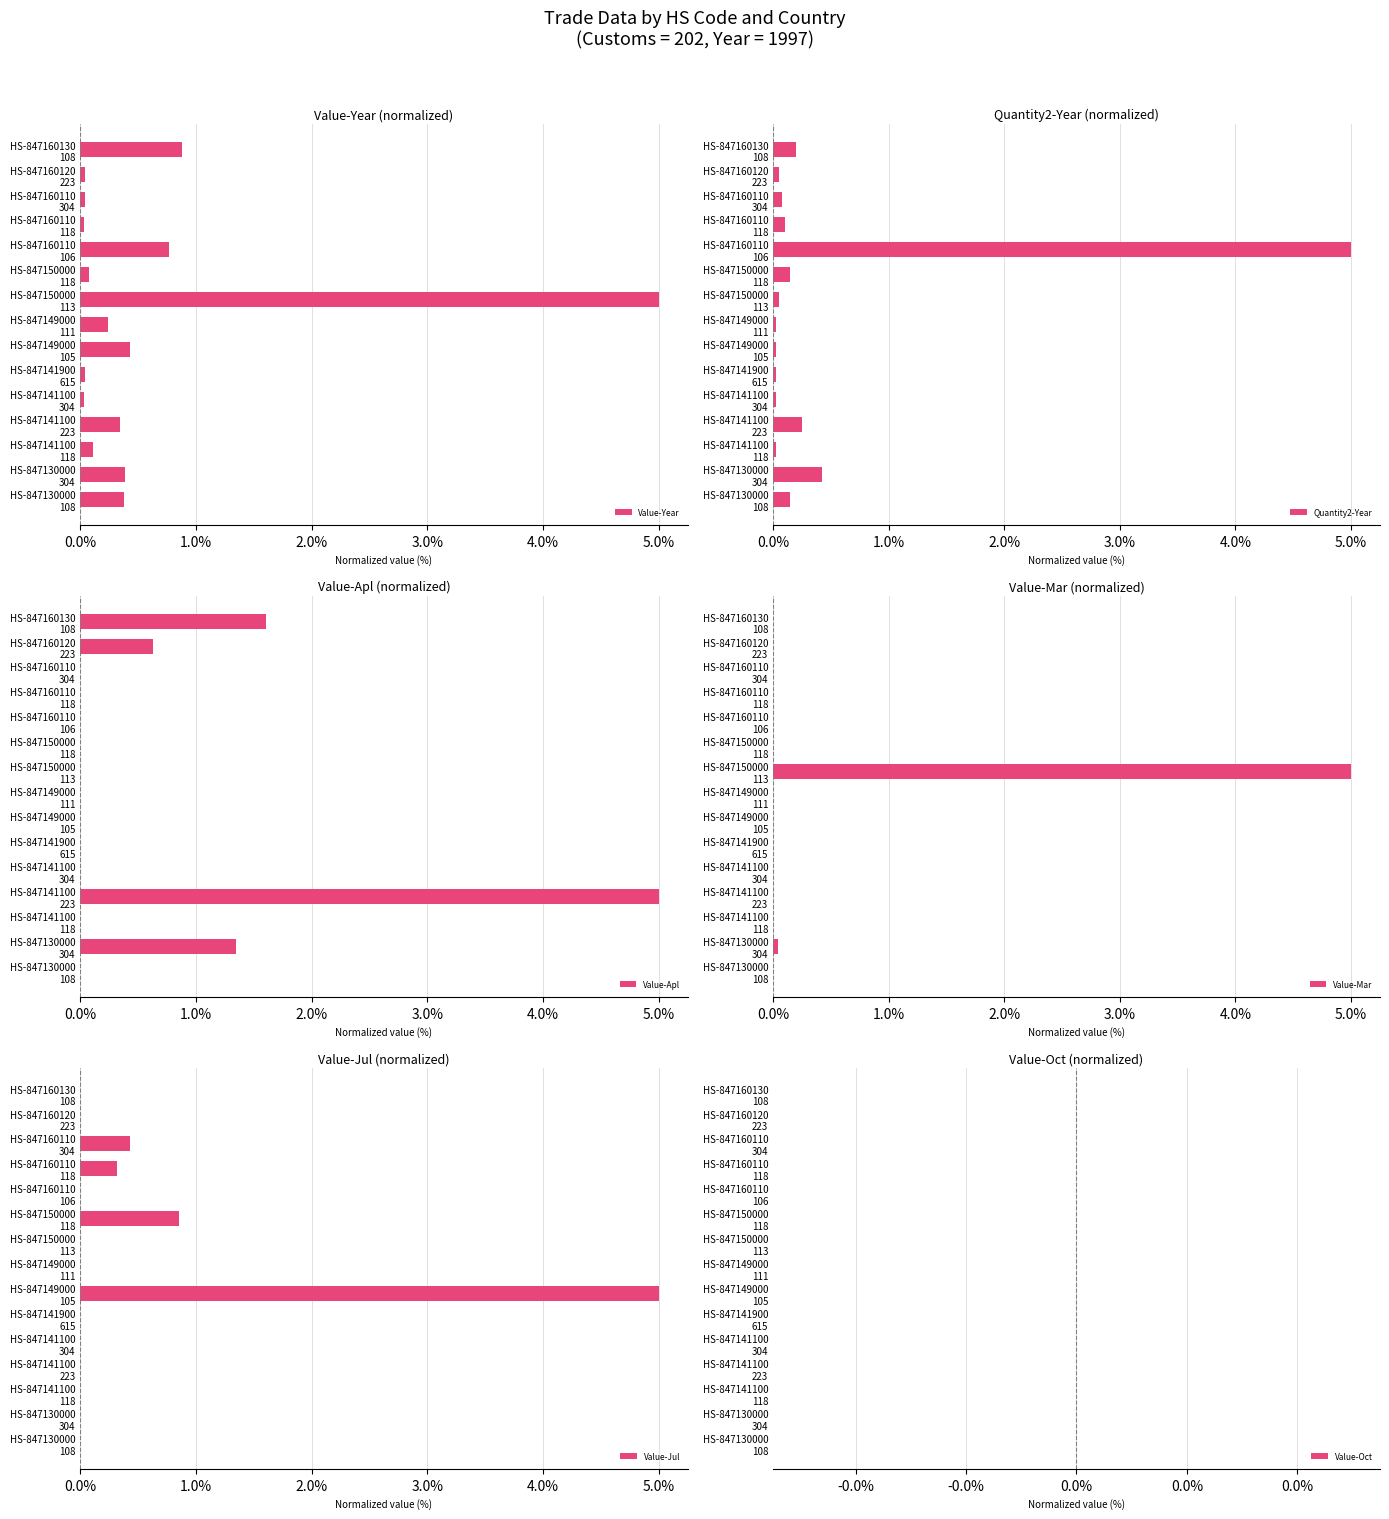

What is the difference between the second highest and second lowest values in the Value-Year series?

0.8